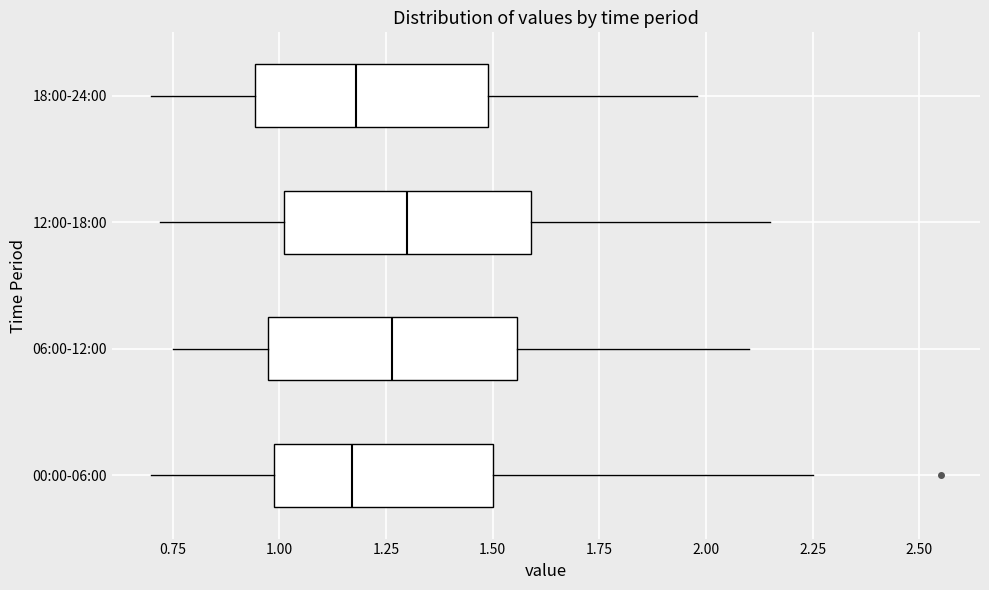

Where does the right whisker of the box for 06:00-12:00 end on the x-axis? The values are not printed on the chart, so give them approximately, as read against the axis.

2.10